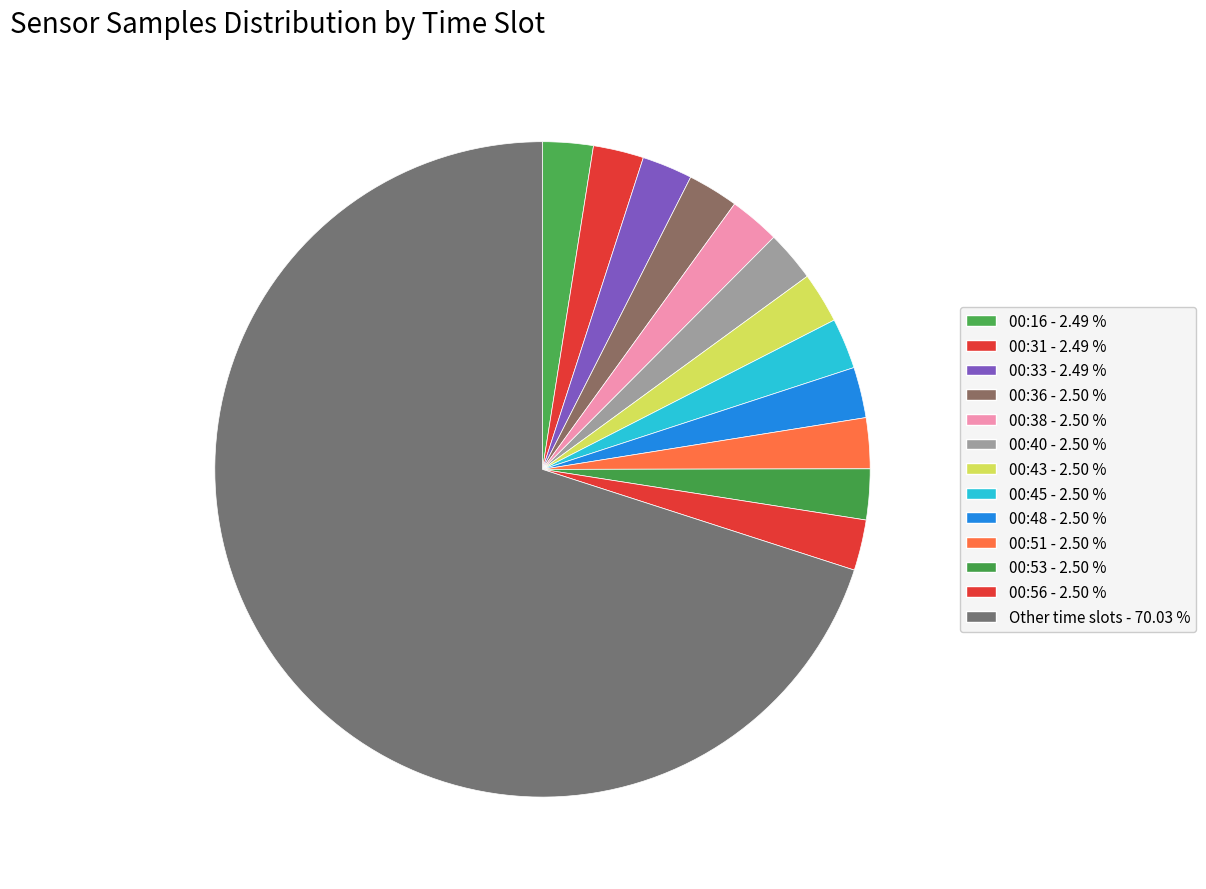

Count the number of slices in the pie.

13